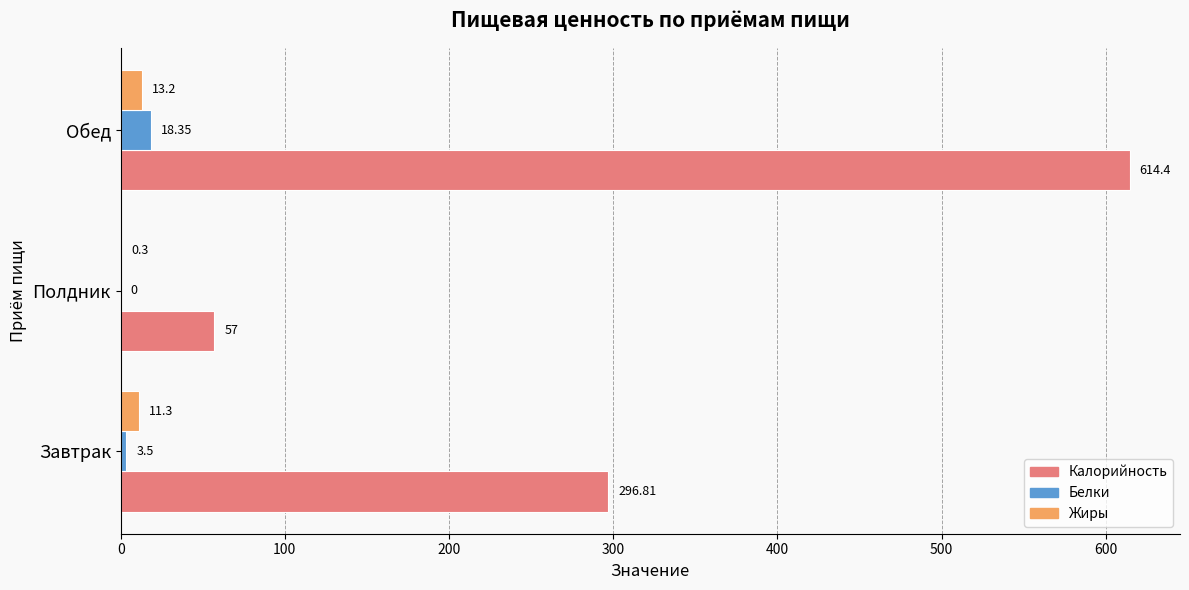

What is the average value of the Жиры series?

8.3